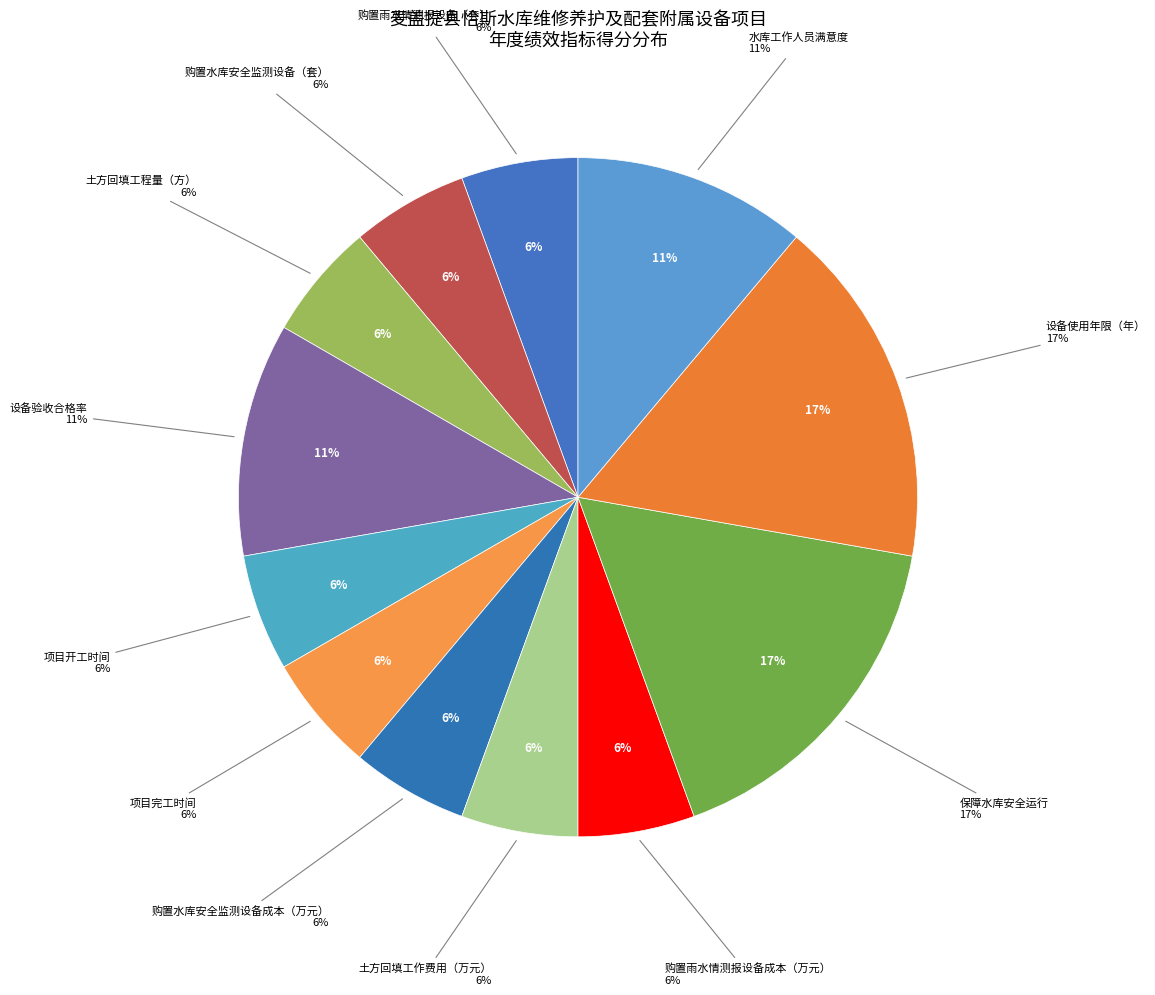

Is there any slice that represents more than half of the pie?

No